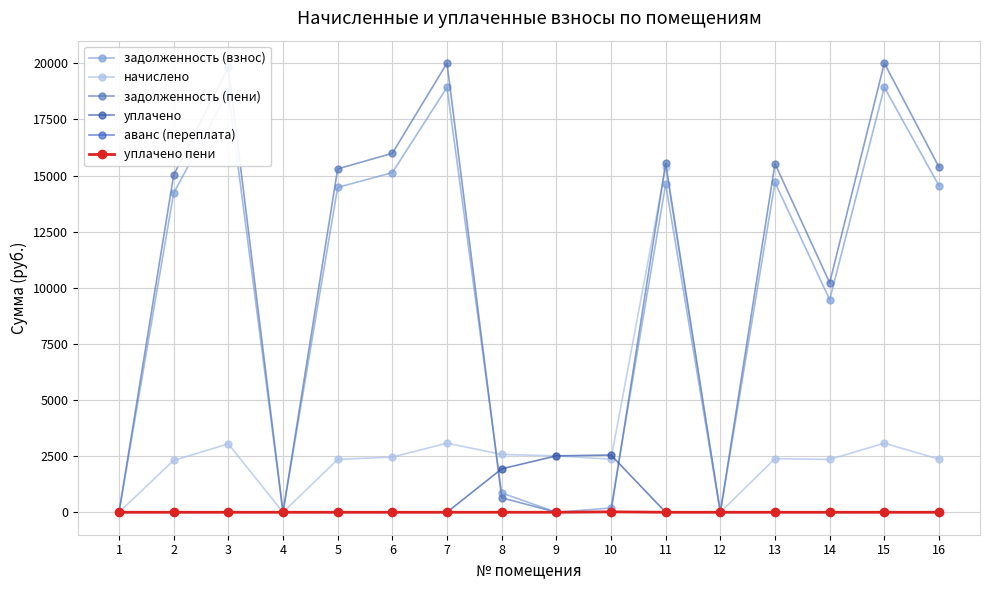

What is the difference between the начислено values at 2 and 13?

77.2